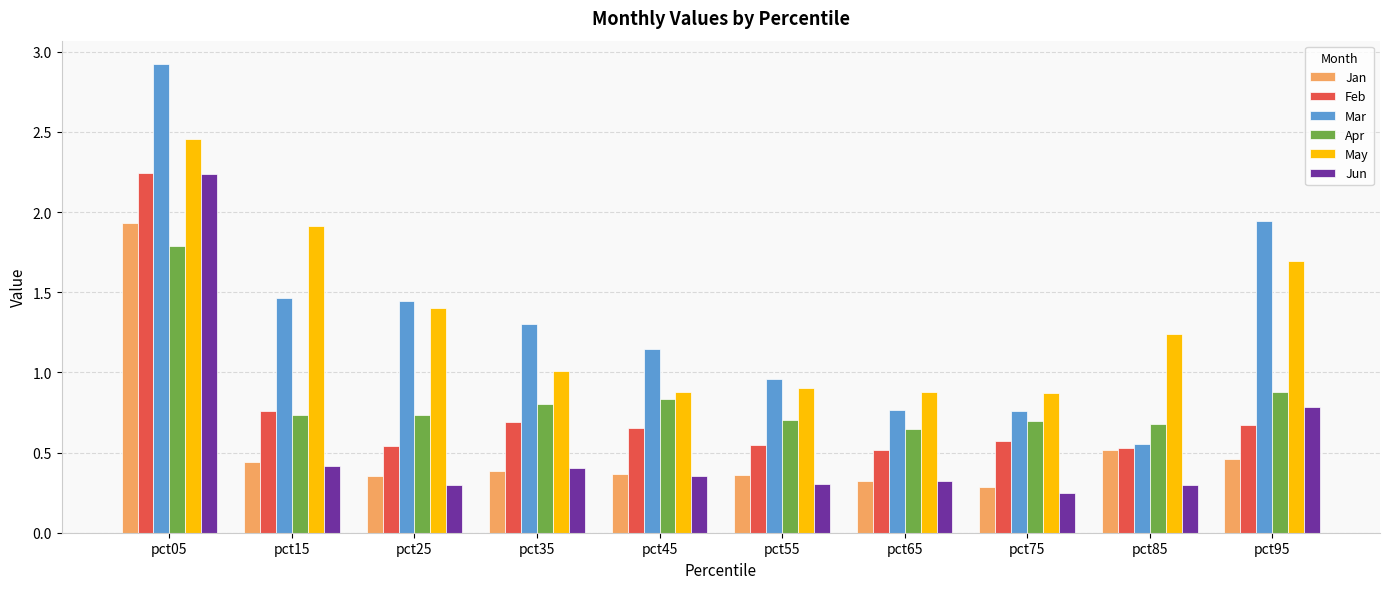

What is the value of the May bar at the 10th from the left?

1.7